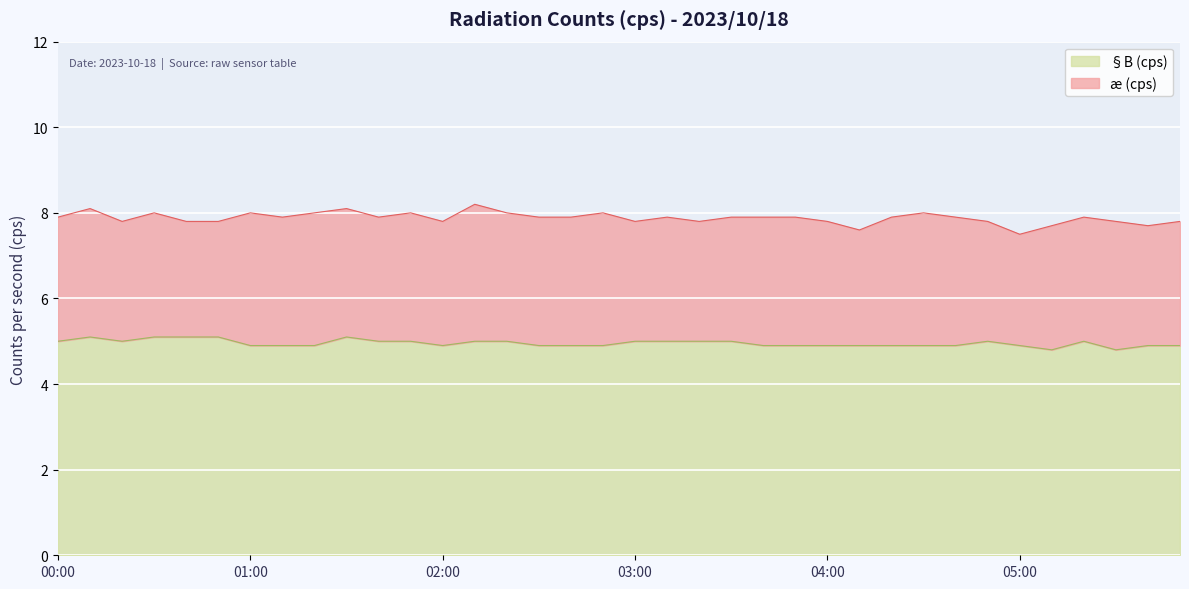

Which category has the lowest value across all series?

05:10